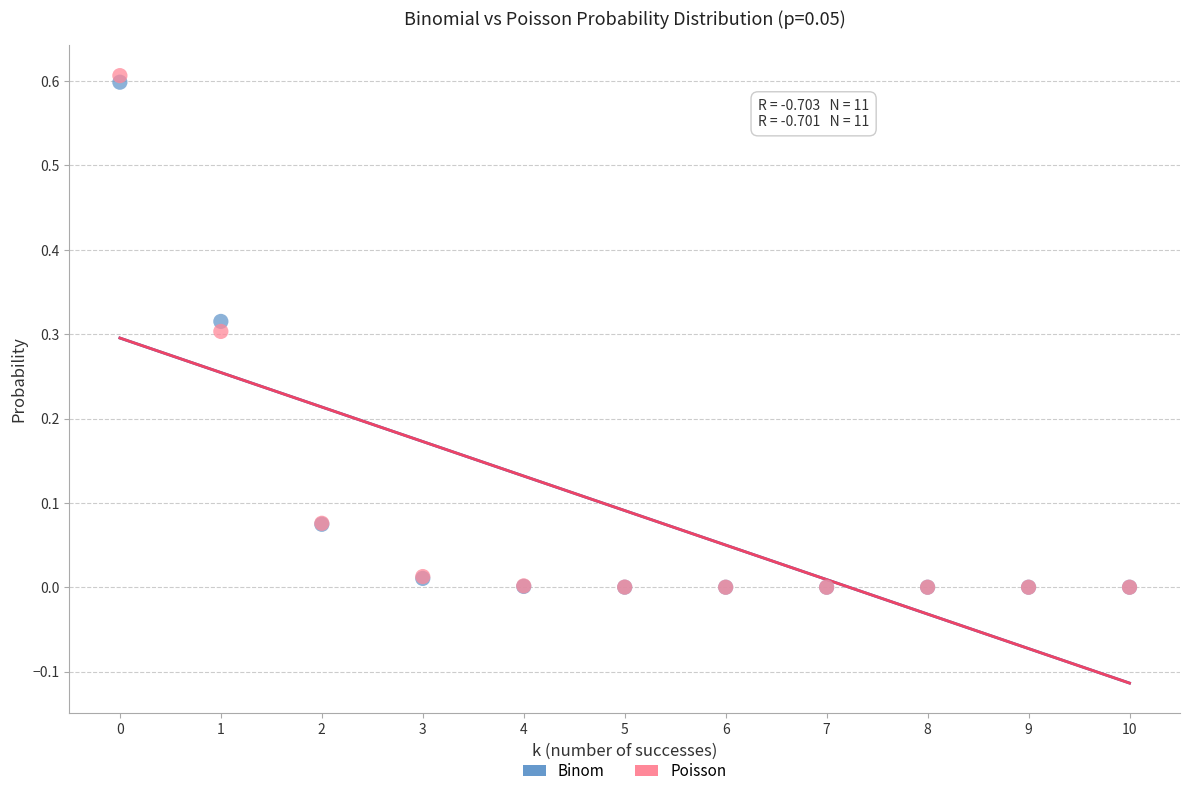

What are all the series names shown in the legend?

Binom, Poisson